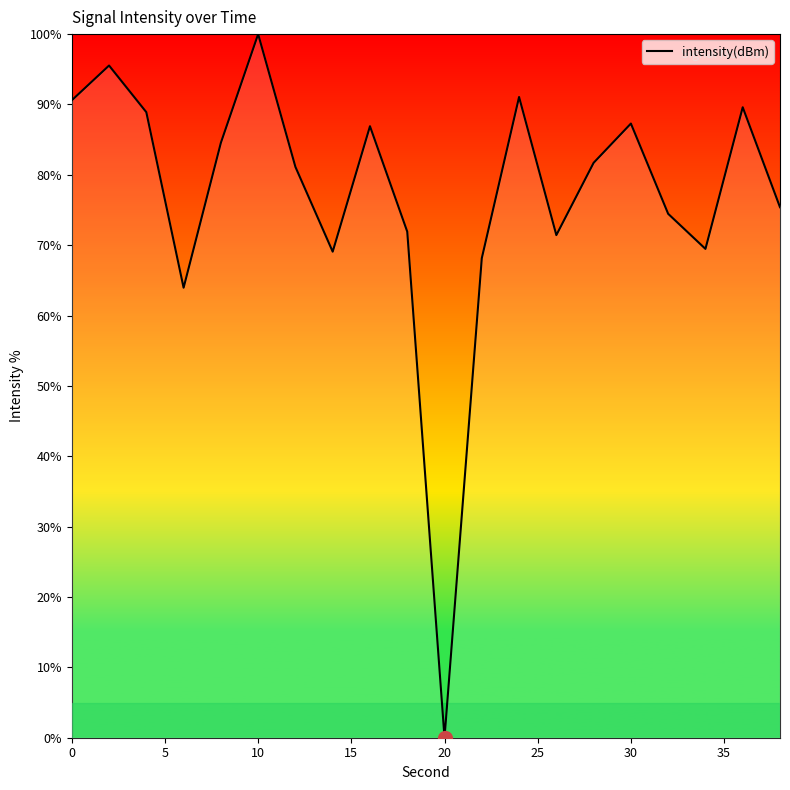

True or false: there are more than 1 points higher than both neighbors.

True